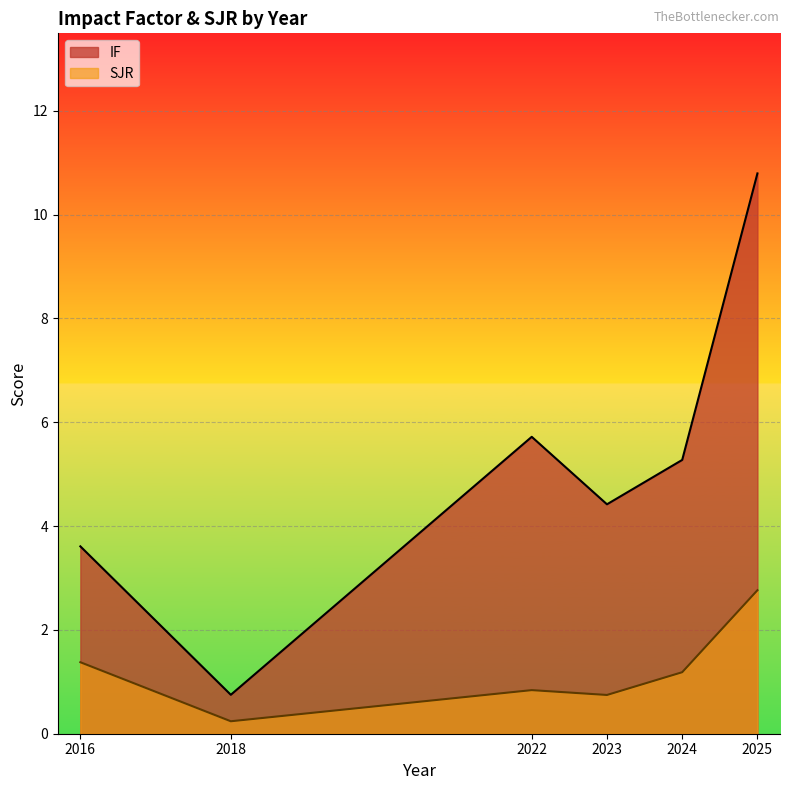

At 2022, list the series in order from smallest to largest.

SJR, IF